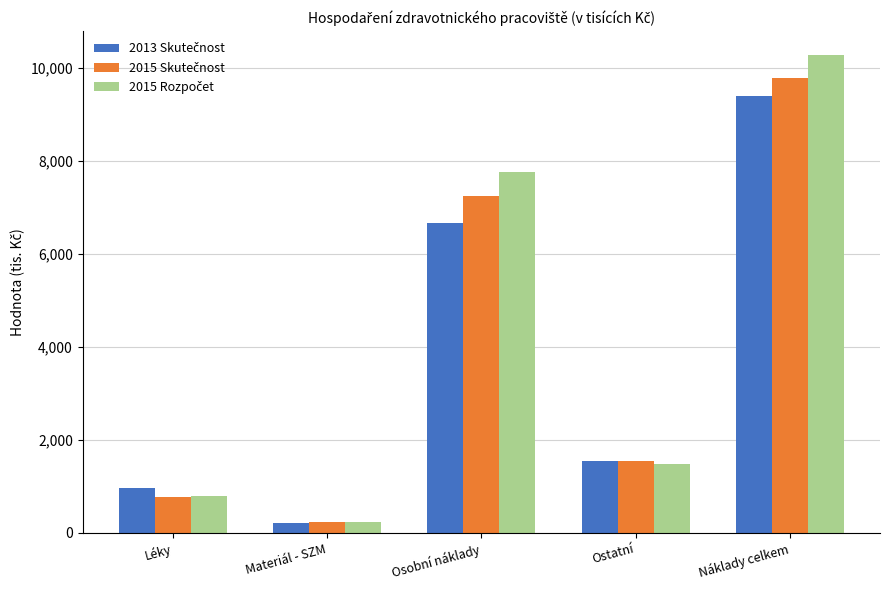

What is the difference between the highest and lowest values at Náklady celkem?

871.3